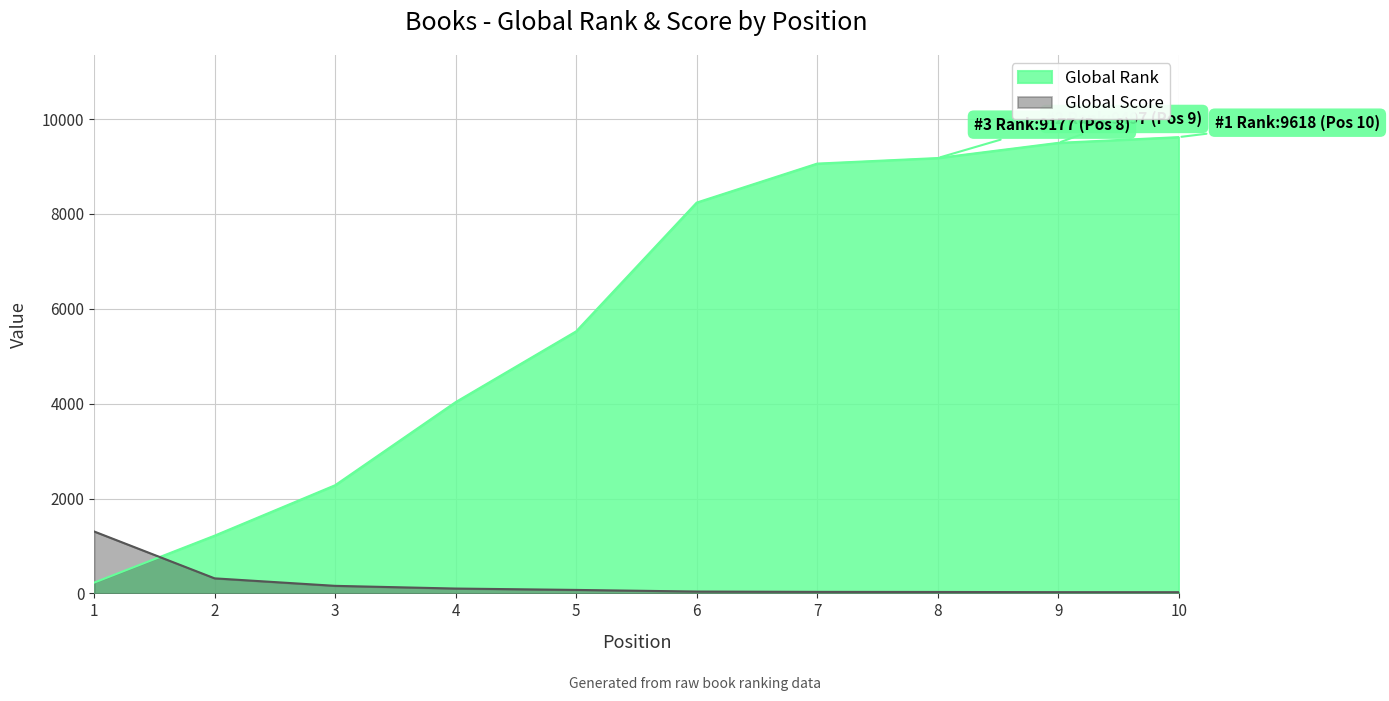

What is the difference between the second highest and second lowest values in the Global Score series?

291